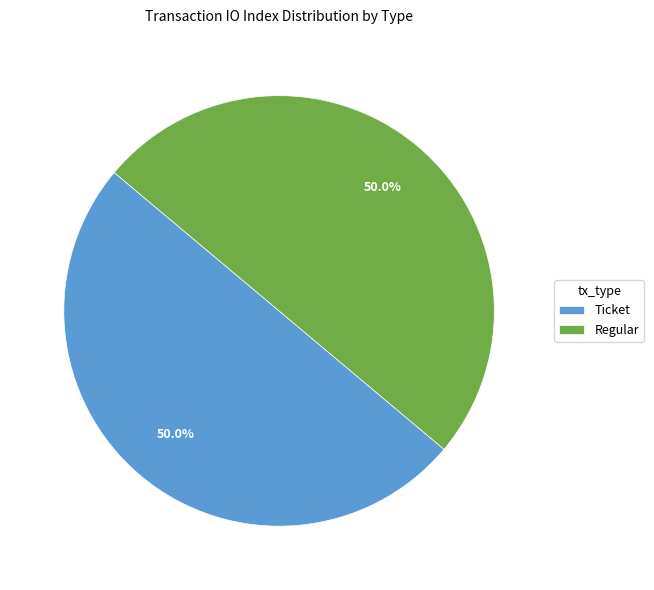

Approximately how many times larger is the value at Ticket compared to Regular?

1.0